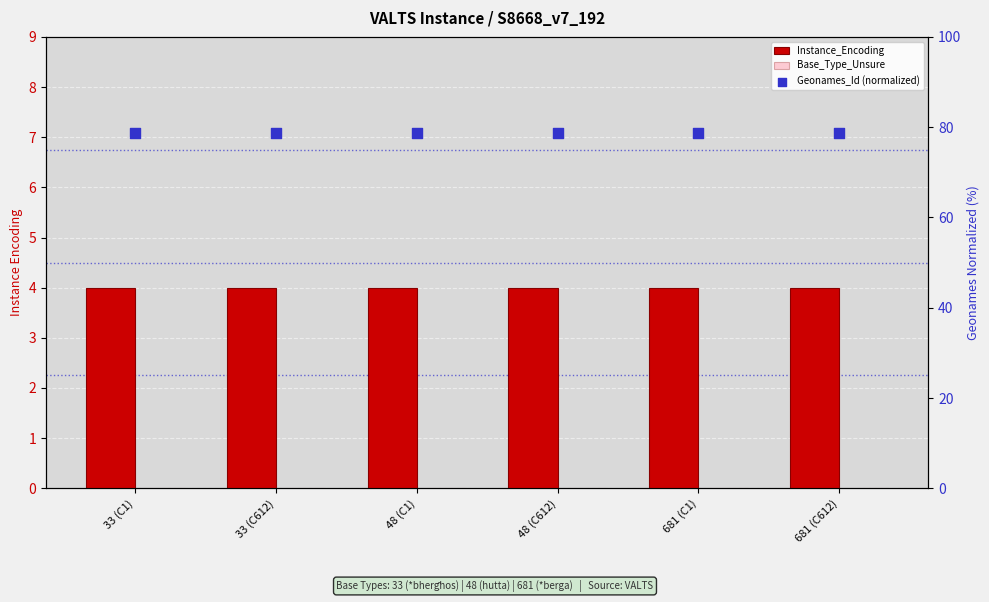

At which category is the sum across all series the highest?

33 (C1)